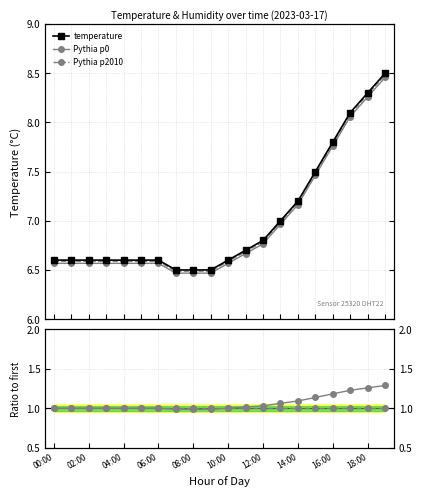

True or false: temperature and humidity cross at least once.

False